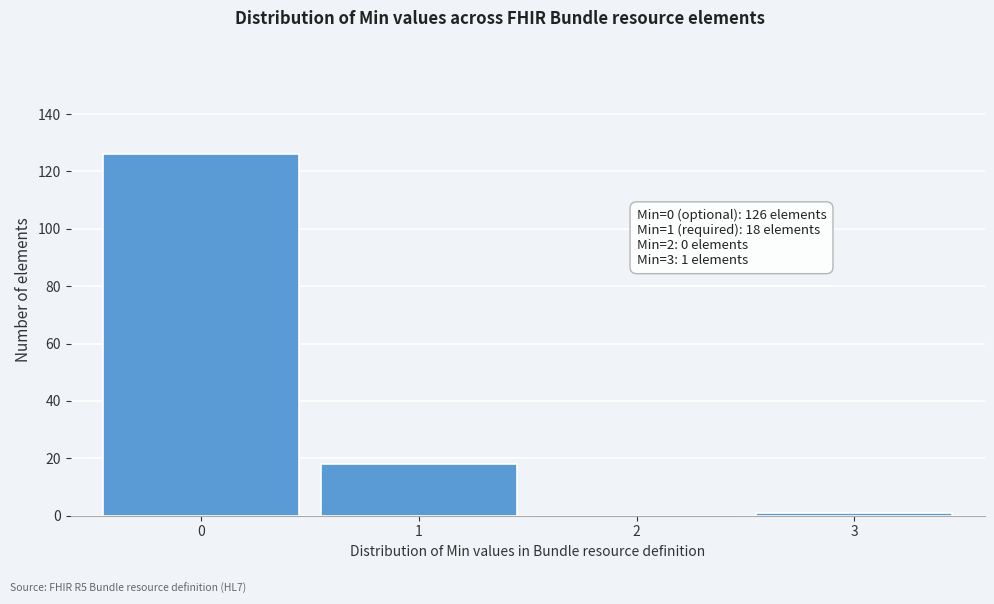

Reading left to right, what are all the values shown in this chart?

0=126	1=18	2=0	3=1